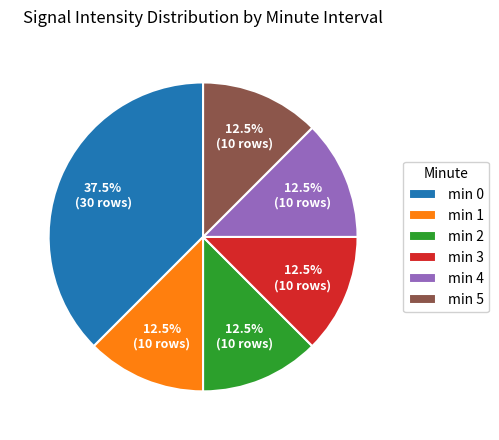

How many segments does this pie chart have?

6